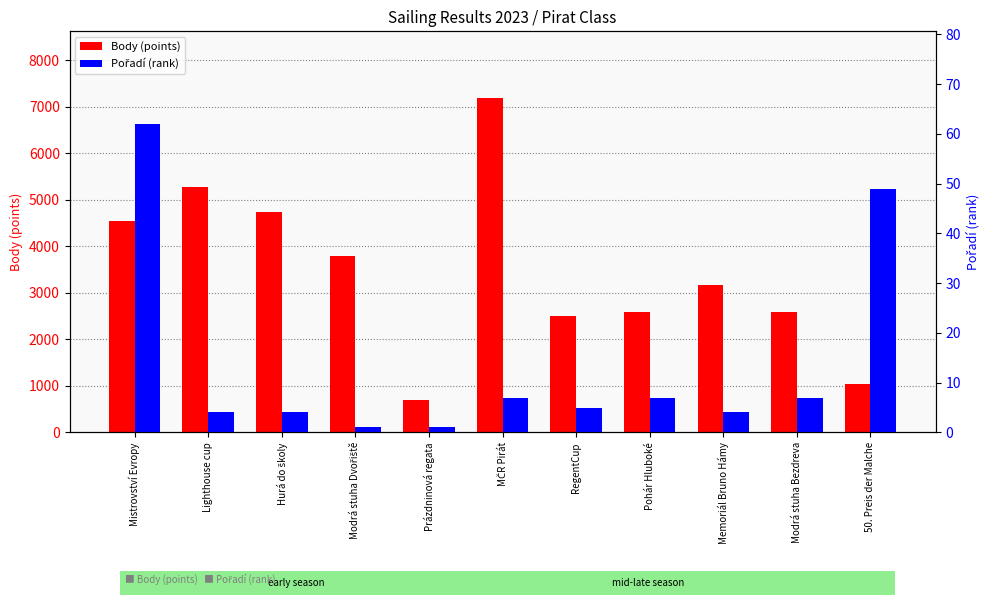

Rank the categories by Body (points) value from lowest to highest.

Prázdninová regata, 50. Preis der Malche, RegentCup, Pohár Hluboké, Modrá stuha Bezdreva, Memoriál Bruno Hámy, Modrá stuha Dvořiště, Mistrovství Evropy, Hurá do školy, Lighthouse cup, MČR Pirát